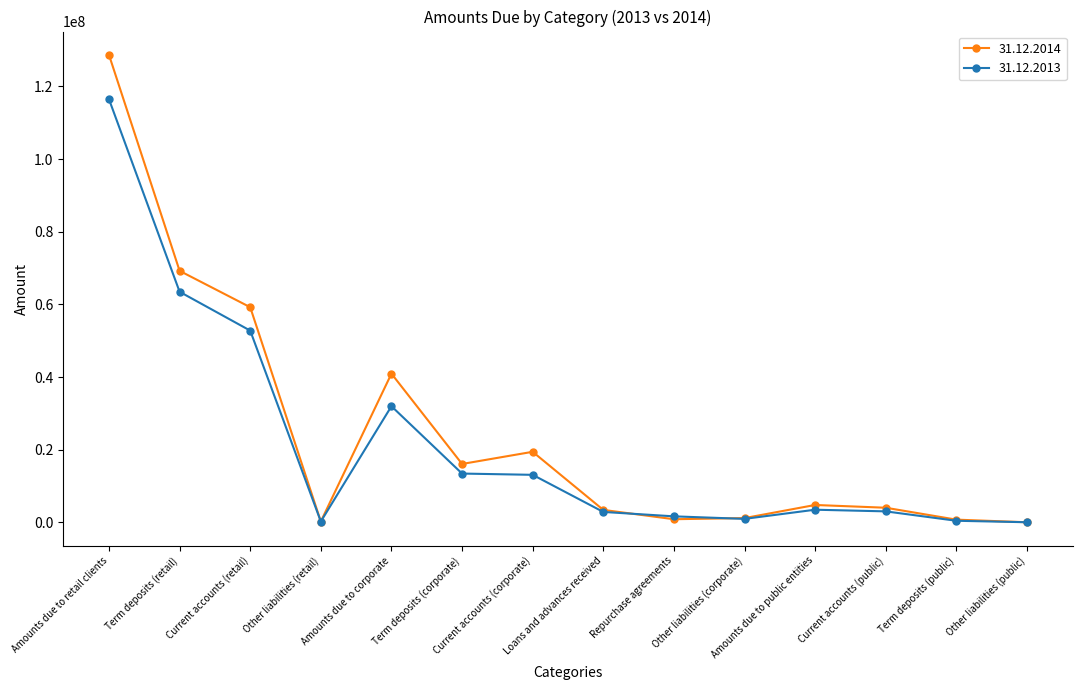

Rank the series by their maximum value, from lowest to highest.

31.12.2013, 31.12.2014